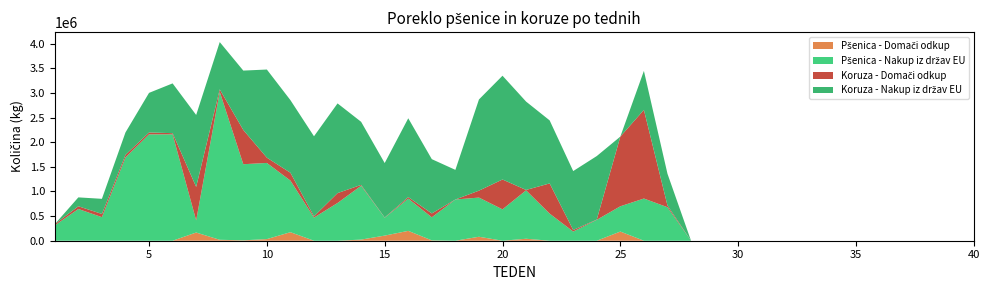

Reading right to left, transcribe all the data shown in this chart.

Pšenica - Domači odkup: 40=0	39=0	38=0	37=0	36=0	35=0	34=0	33=0	32=0	31=0	30=0	29=0	28=0	27=0	26=0	25=186280	24=0	23=0	22=0	21=40000	20=0	19=80520	18=0	17=7420	16=200520	15=103900	14=22940	13=0	12=0	11=173380	10=33000	9=8160	8=19100	7=166559	6=0	5=0	4=0	3=0	2=0	1=0
Pšenica - Nakup iz držav EU: 40=0	39=0	38=0	37=0	36=0	35=0	34=0	33=0	32=0	31=0	30=0	29=0	28=0	27=681020	26=857100	25=513400	24=424480	23=186540	22=550820	21=983640	20=637740	19=795920	18=837600	17=468180	16=654740	15=363200	14=1093380	13=766760	12=469800	11=1048080	10=1546990	9=1546020	8=3006500	7=246720	6=2161600	5=2160860	4=1691330	3=479140	2=644320	1=311400
Koruza - Domači odkup: 40=0	39=0	38=0	37=0	36=0	35=0	34=0	33=0	32=0	31=0	30=0	29=0	28=0	27=35230	26=1800150	25=1415622	24=5411	23=31345	22=612990	21=7816	20=605872	19=140698	18=0	17=78738	16=31120	15=5132	14=17863	13=200531	12=25769	11=159064	10=107190	9=695809	8=48889	7=680341	6=23223	5=38000	4=52814	3=65000	2=55630	1=25400
Koruza - Nakup iz držav EU: 40=0	39=0	38=0	37=0	36=0	35=0	34=0	33=0	32=0	31=0	30=0	29=0	28=0	27=644460	26=792500	25=0	24=1289940	23=1197140	22=1280660	21=1795080	20=2108100	19=1852180	18=601600	17=1102420	16=1600820	15=1105650	14=1281320	13=1822210	12=1626160	11=1475020	10=1790220	9=1206000	8=960880	7=1460830	6=1011060	5=804410	4=455290	3=307030	2=180520	1=0